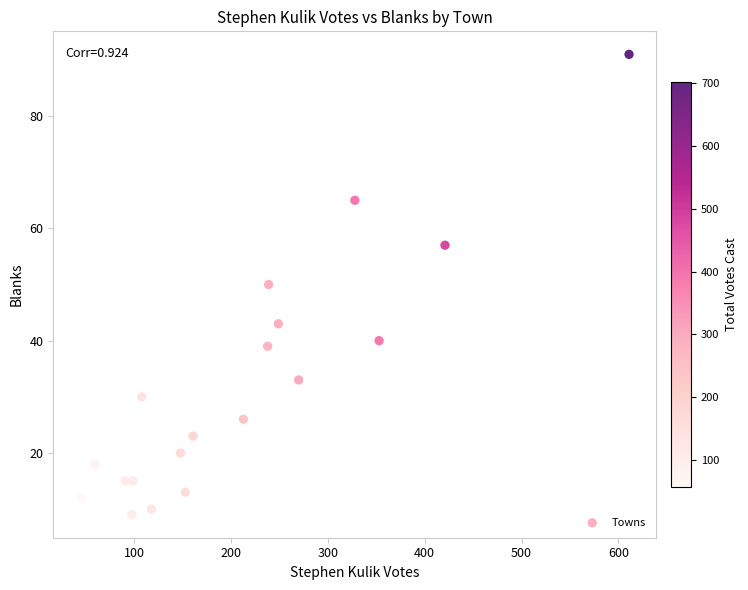

What is the range of X values (max minus min)?

566